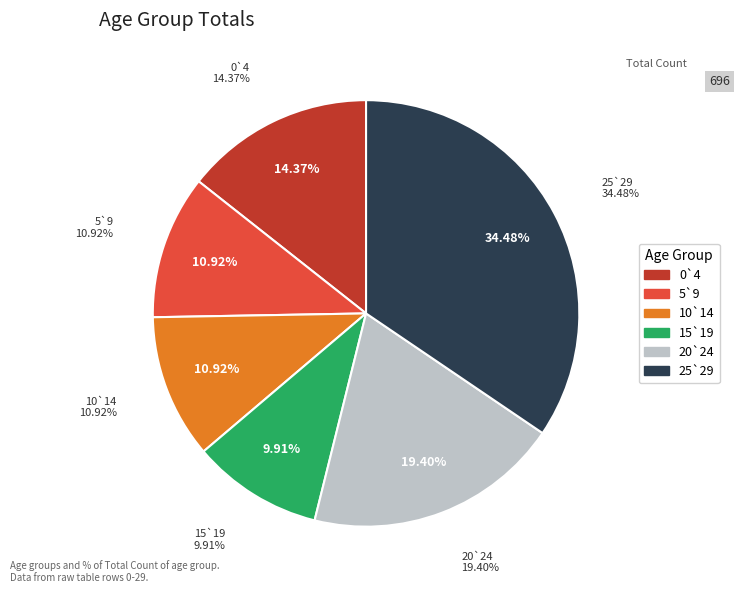

True or false: 5-9 accounts for 11% of the total.

True